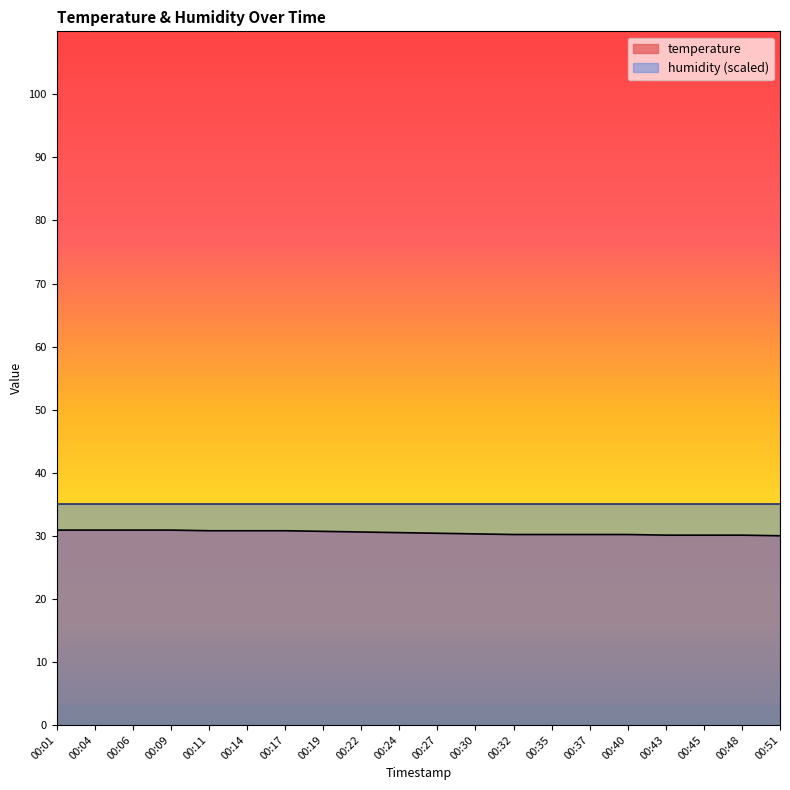

Rank the categories by value from highest to lowest.

00:01, 00:04, 00:06, 00:09, 00:11, 00:14, 00:17, 00:19, 00:22, 00:24, 00:27, 00:30, 00:32, 00:35, 00:37, 00:40, 00:43, 00:45, 00:48, 00:51